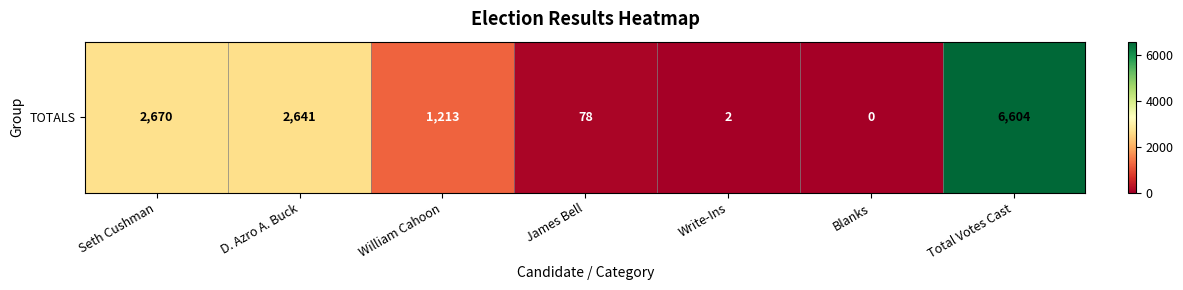

Reading left to right, transcribe all the data shown in this chart.

Seth Cushman=2670	D. Azro A. Buck=2641	William Cahoon=1213	James Bell=78	Write-Ins=2	Blanks=0	Total Votes Cast=6604